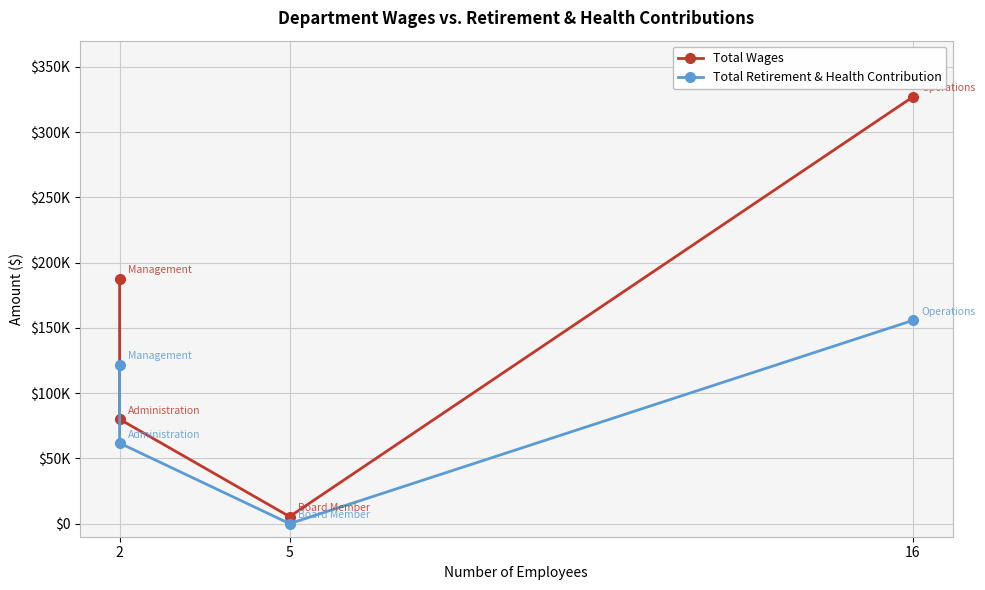

How many data points does each series have?

4